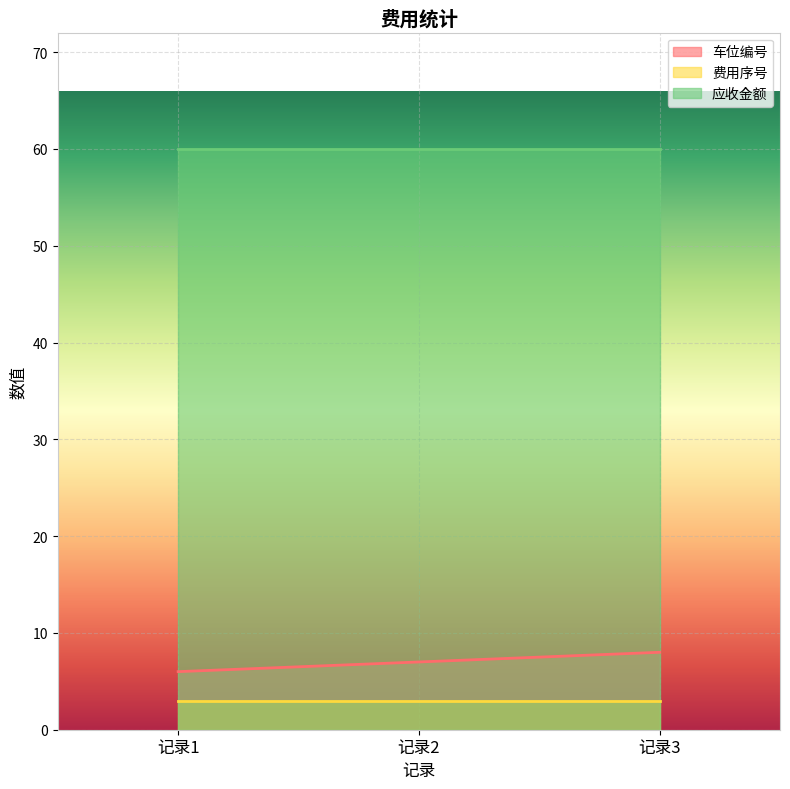

Reading left to right, what are all the values shown in this chart?

车位编号: 6	7	8
费用序号: 3	3	3
应收金额: 60	60	60